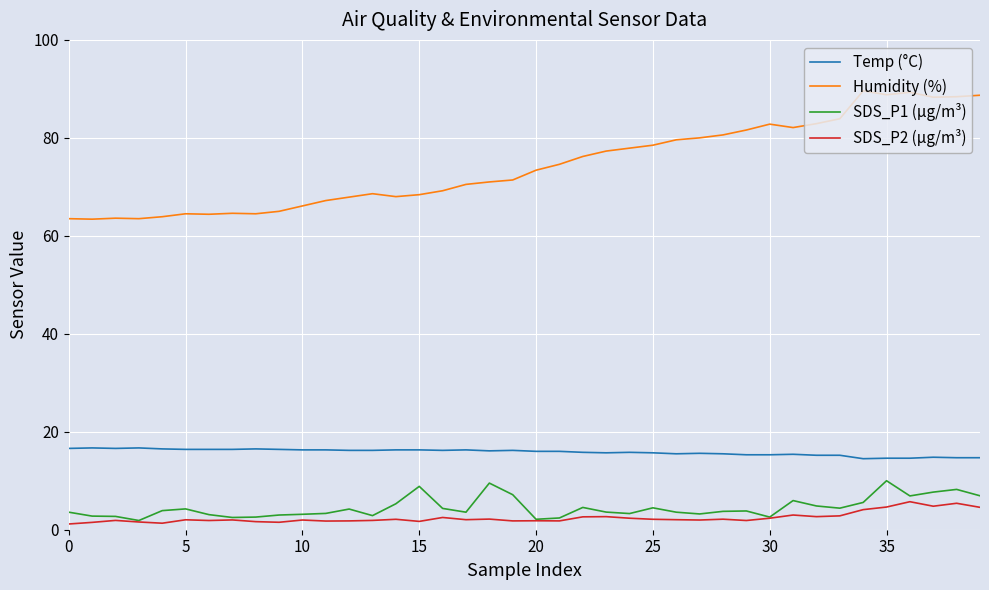

List the series in order of their peak value, highest first.

Humidity (%), Temp (°C), SDS_P1 (µg/m³), SDS_P2 (µg/m³)